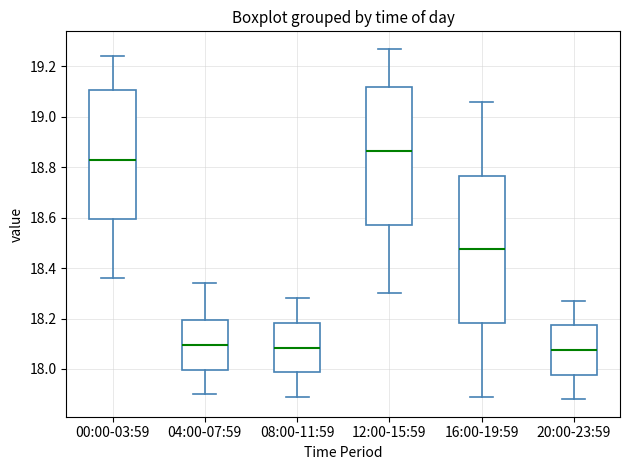

Where is the upper edge of the box for 16:00-19:59 on the y-axis? The values are not printed on the chart, so give them approximately, as read against the axis.

18.76